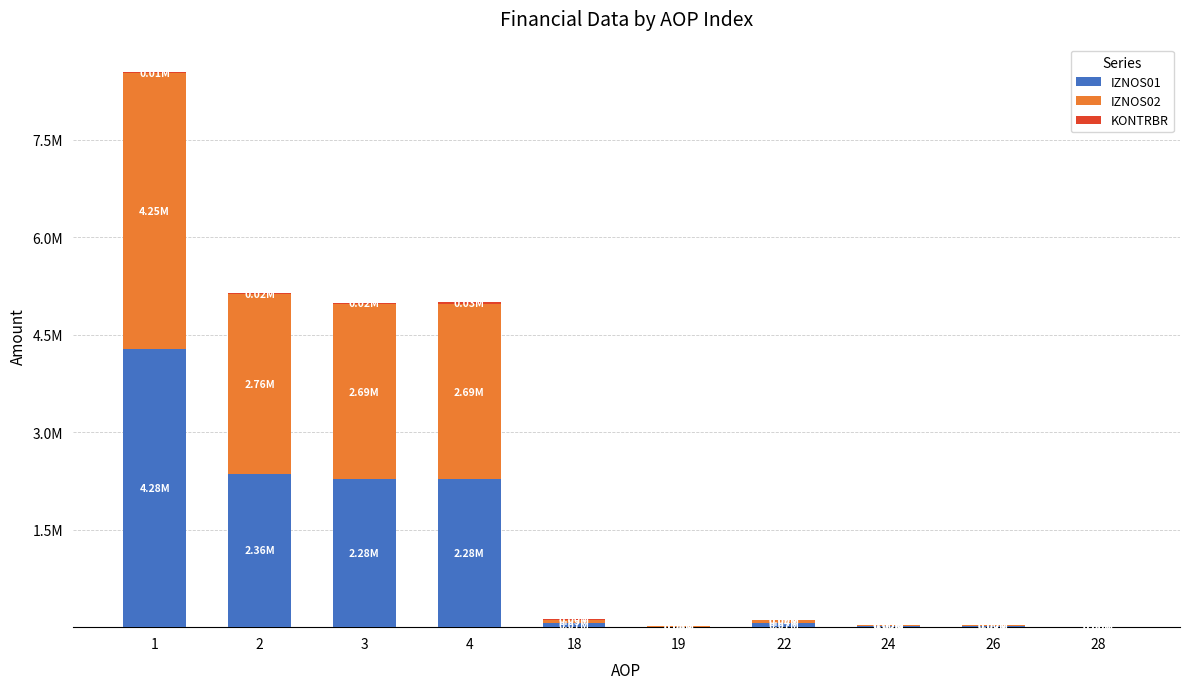

What is the difference between the KONTRBR values at 3 and 24?

21777.8